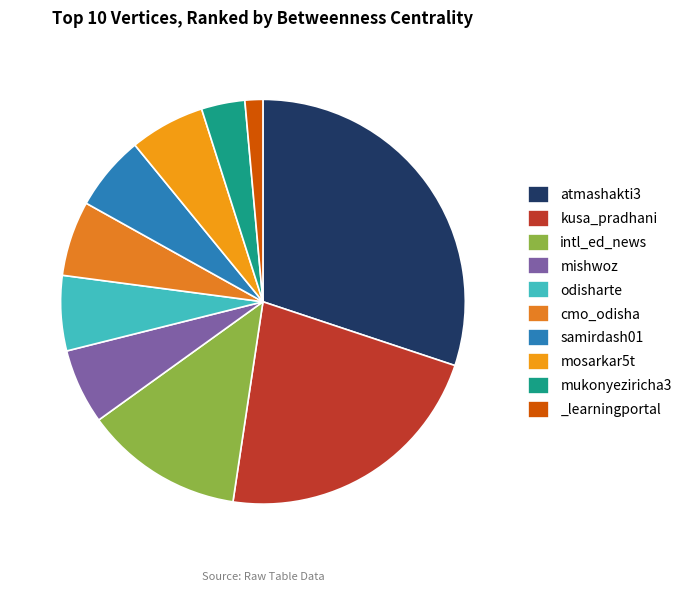

How many slices are in this pie chart?

10